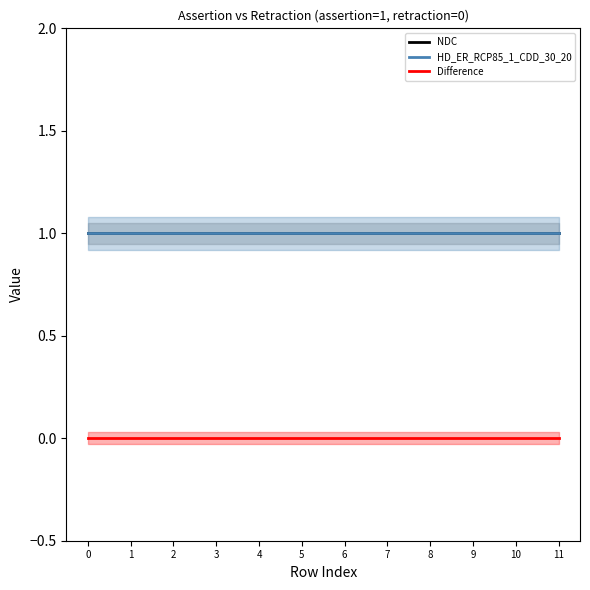

The value of Difference at 0 is 0. True or false?

True